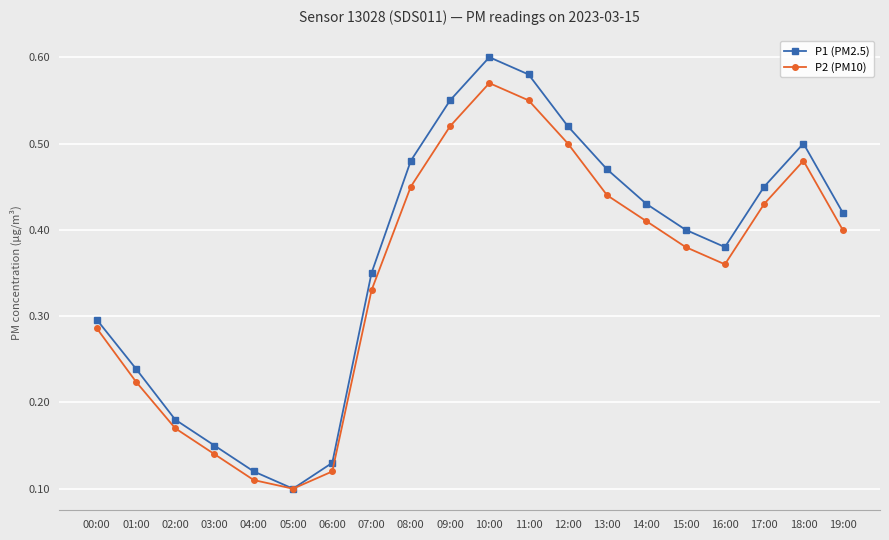

Which category has the lowest value in the P1 (PM2.5) series?

05:00